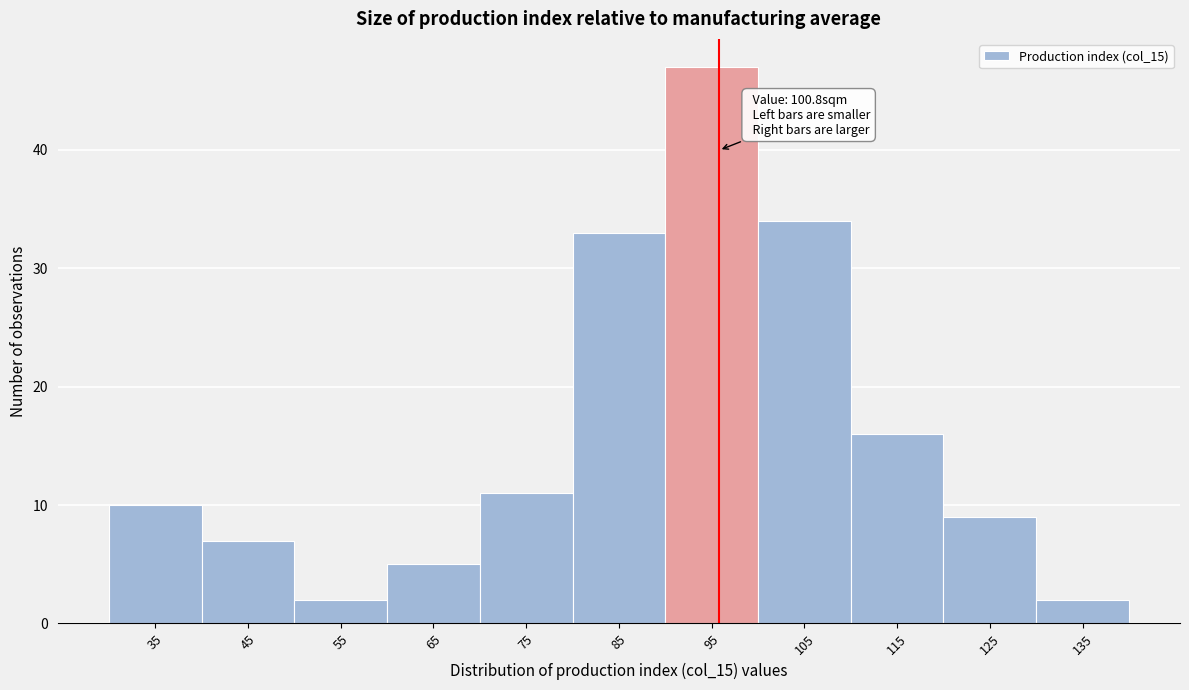

Reading right to left, list all the values displayed in this chart.

2	9	16	34	47	33	11	5	2	7	10